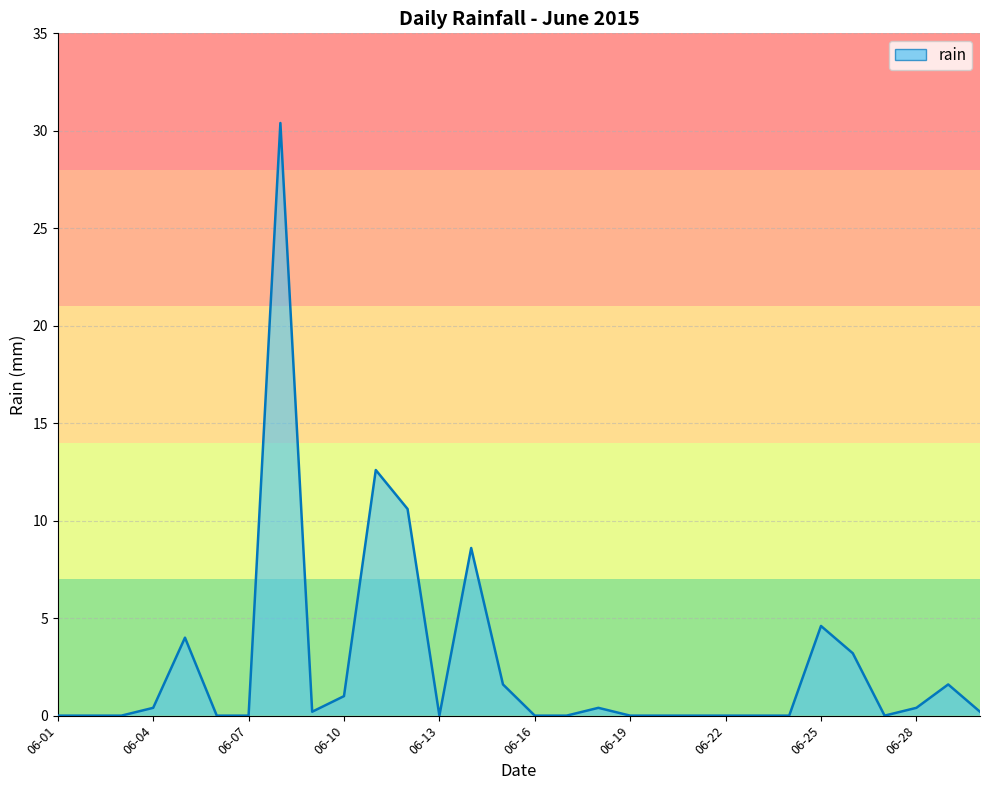

What is the maximum value shown in the chart?

30.4